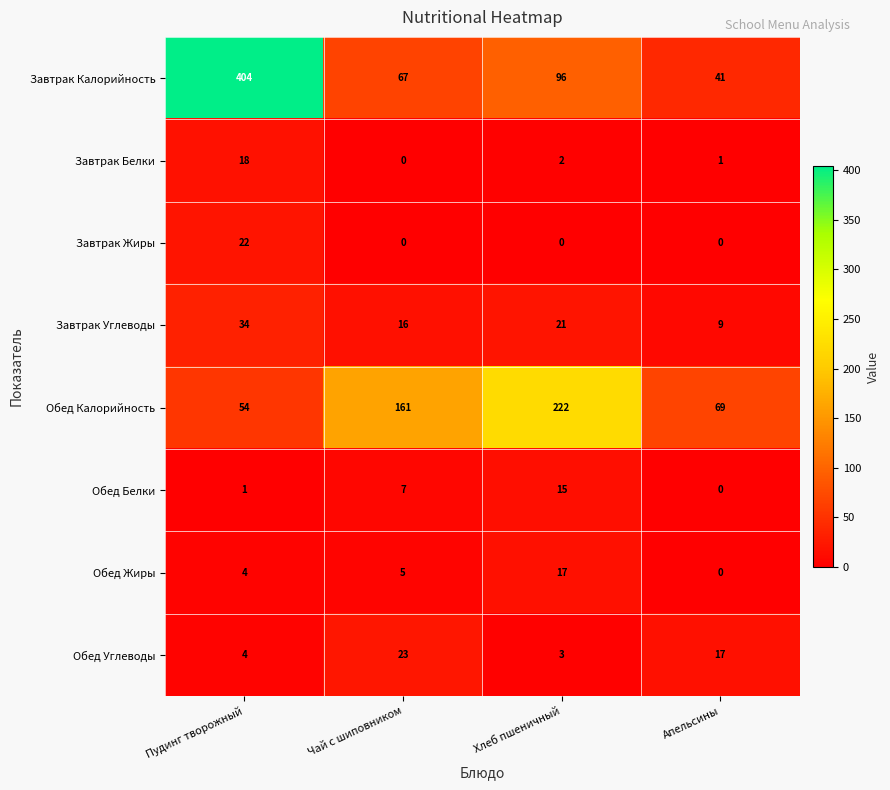

Count the Завтрак Углеводы values in the range 16 to 34.

3